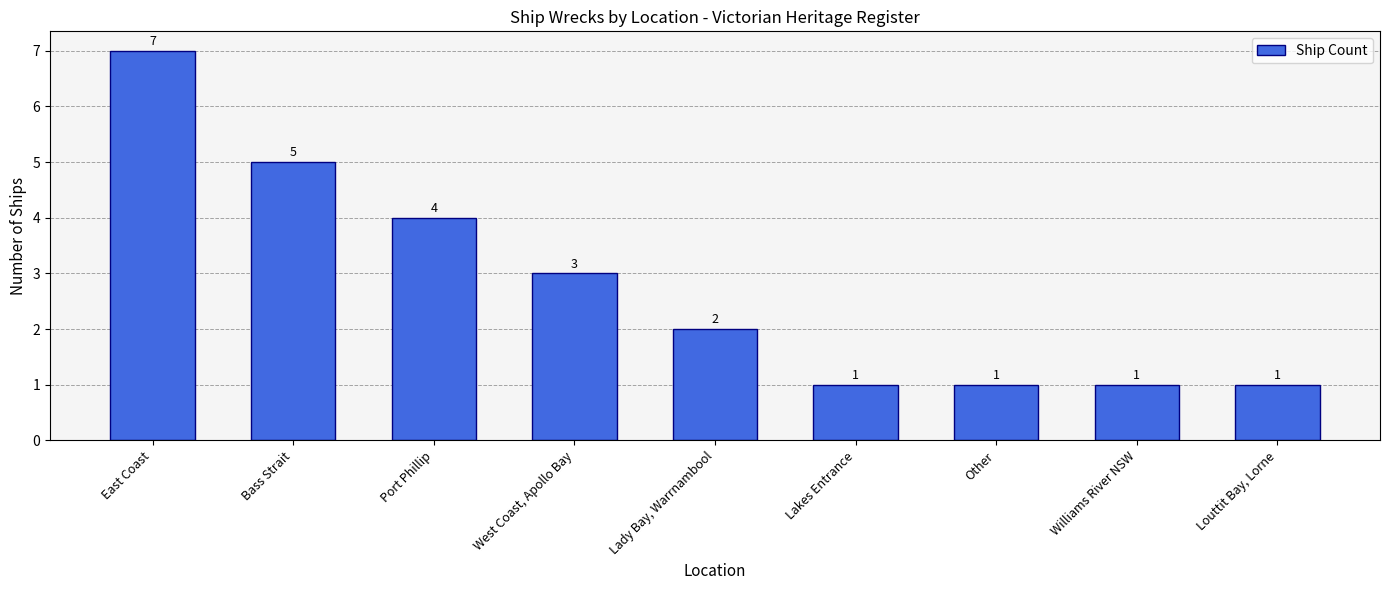

Count the values in the range 1 to 4.

7